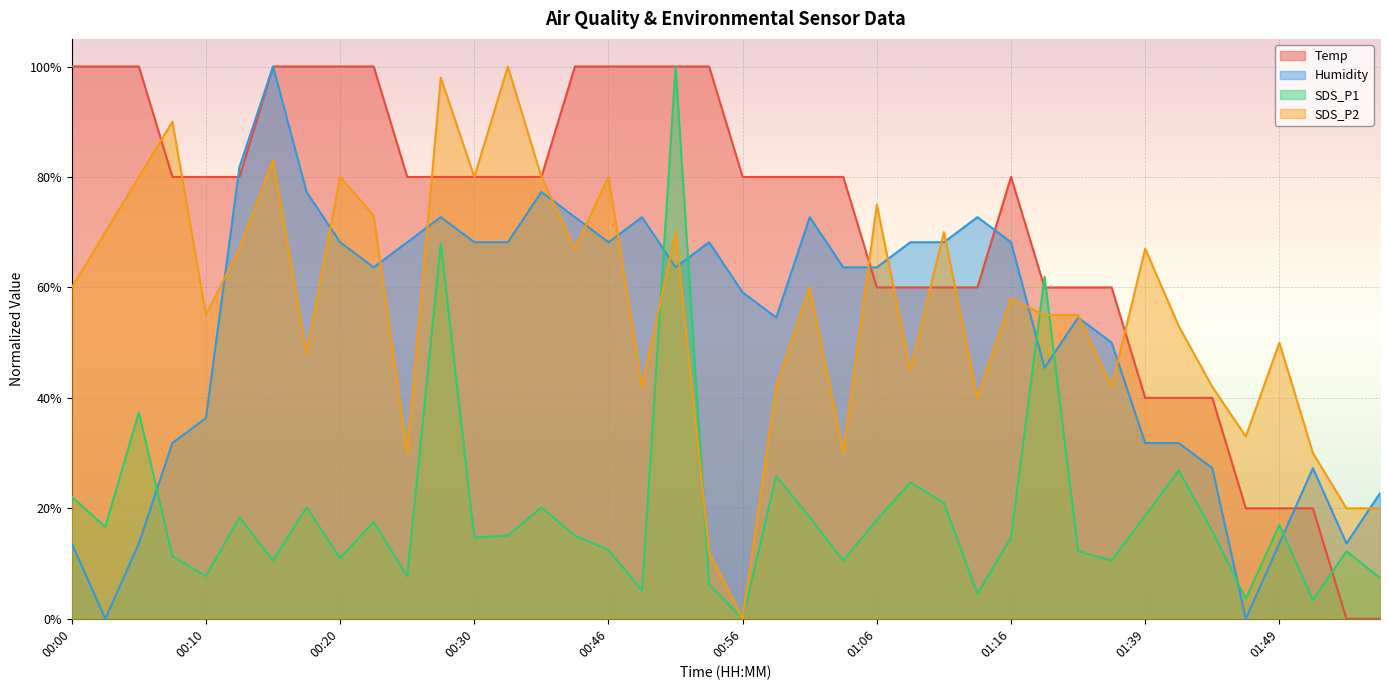

At which category does the chart reach its peak across all series?

00:00